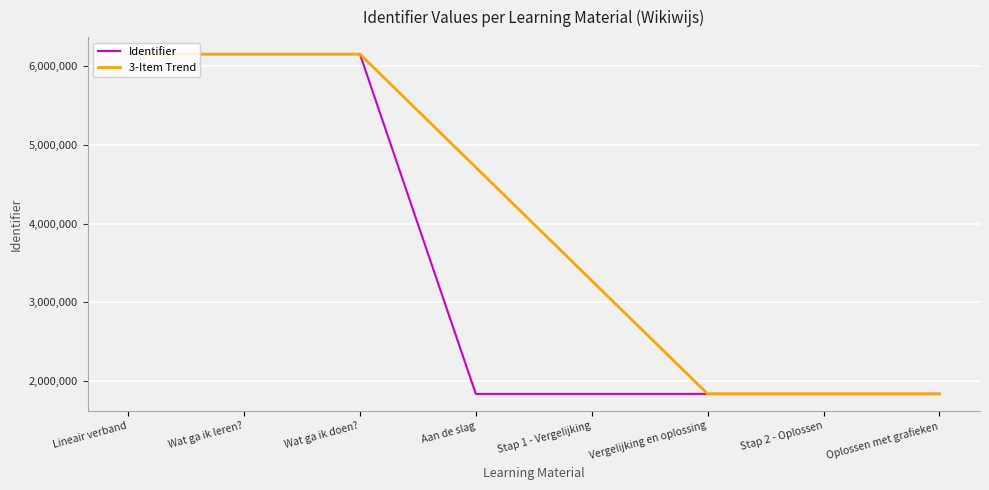

What is the difference between the second highest and second lowest values in the 3-Item Trend series?

4314716.8